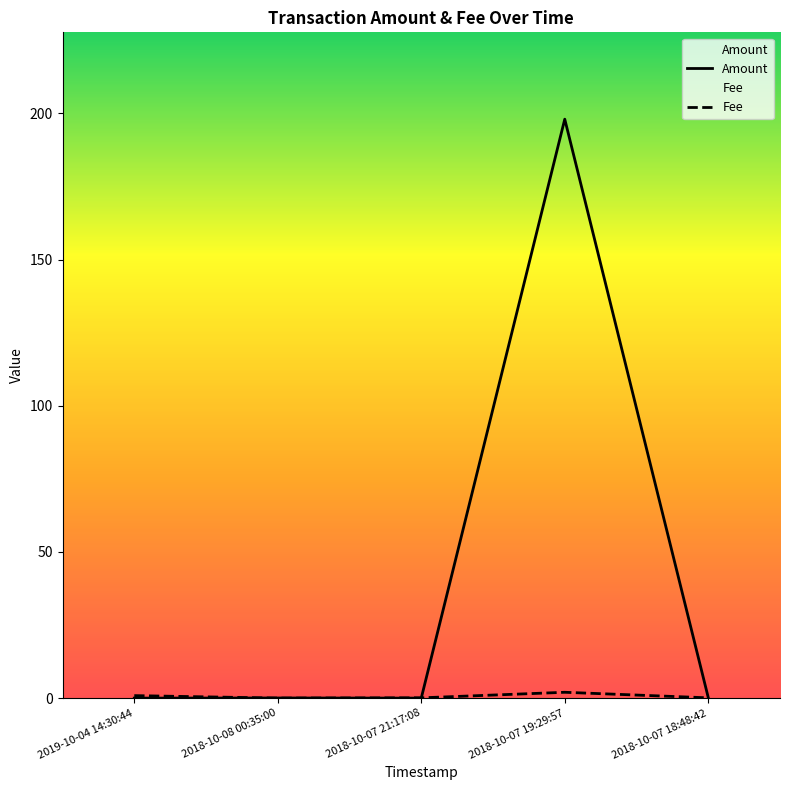

What are all the series names shown in the legend?

Amount, Fee